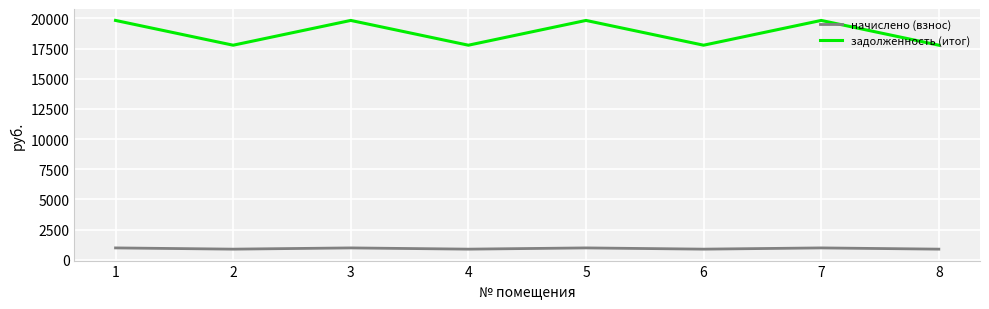

True or false: начислено (взнос) and задолженность (итог) intersect in this chart.

False